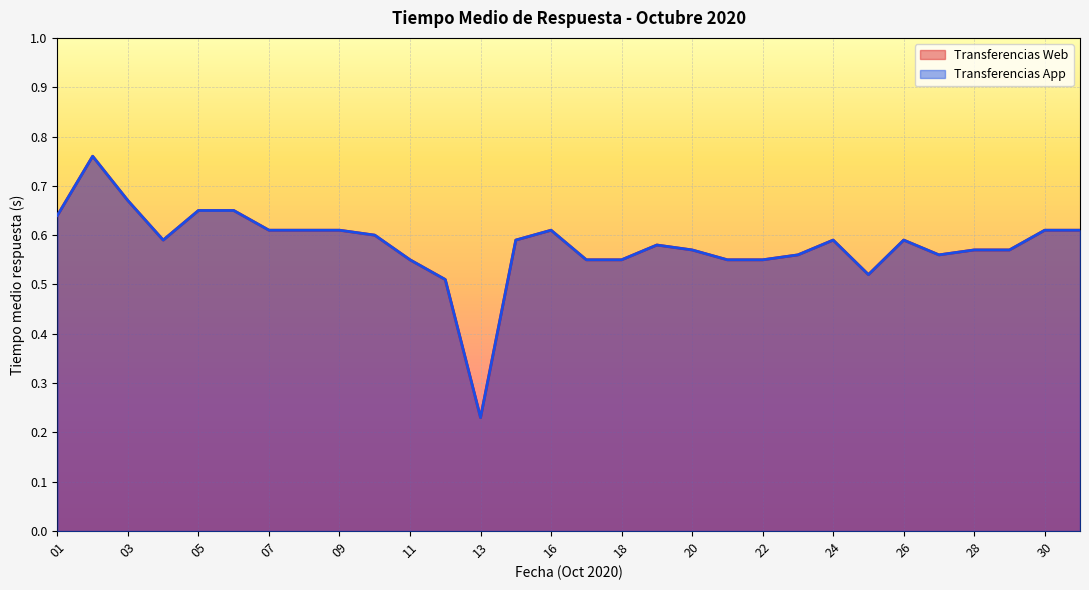

How many categories are shown in the chart?

30